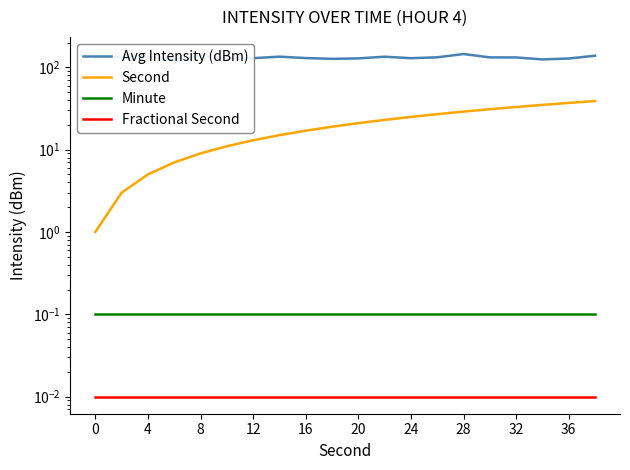

True or false: Second has more than 1 interior local peaks.

False